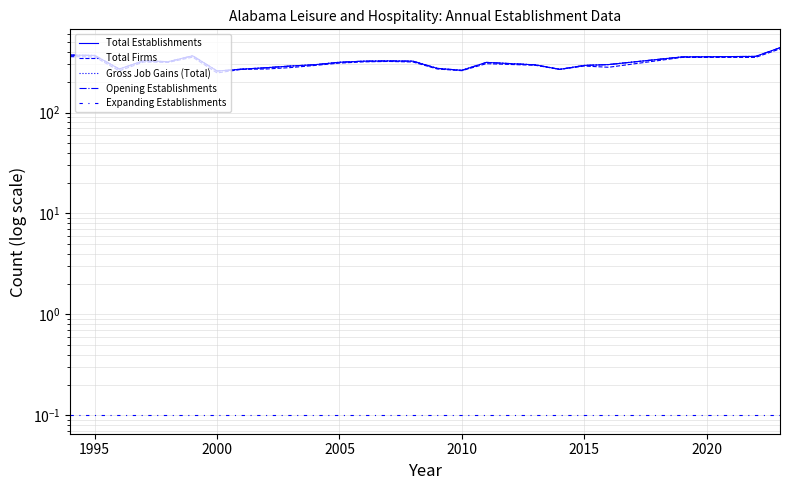

In Opening Establishments, how many points are lower than both neighbors (excluding endpoints)?

5